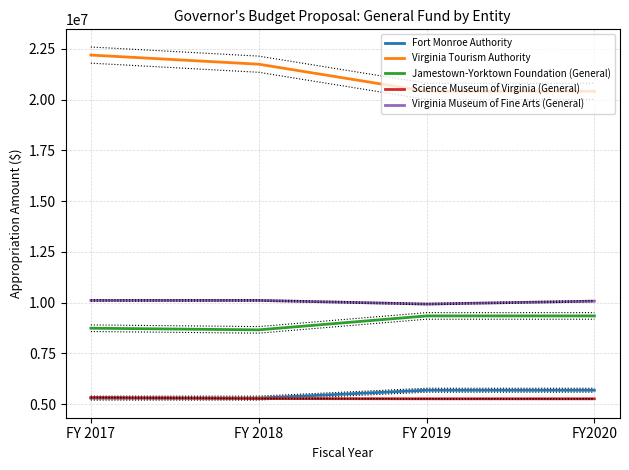

Where is Fort Monroe Authority nearest to the value 5492641?

FY 2018